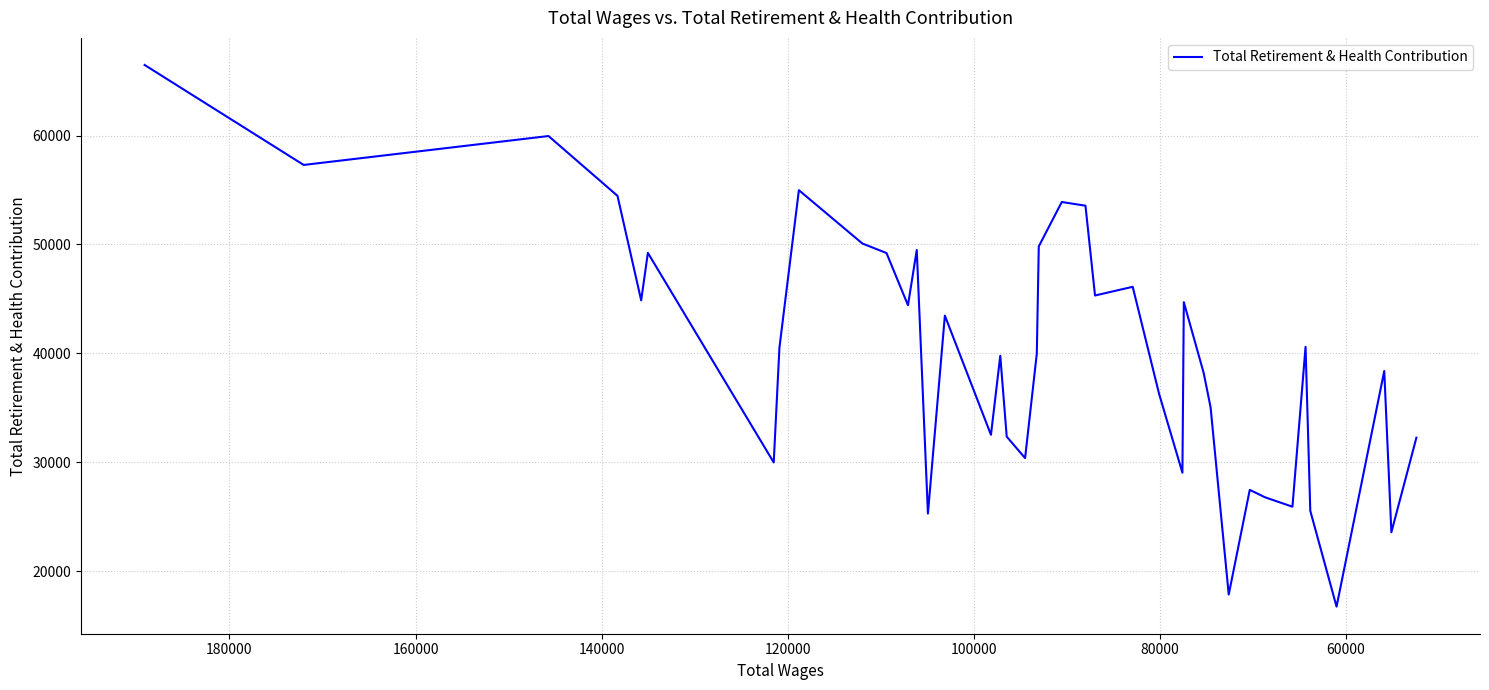

What is the difference between the maximum and second lowest values?

48624